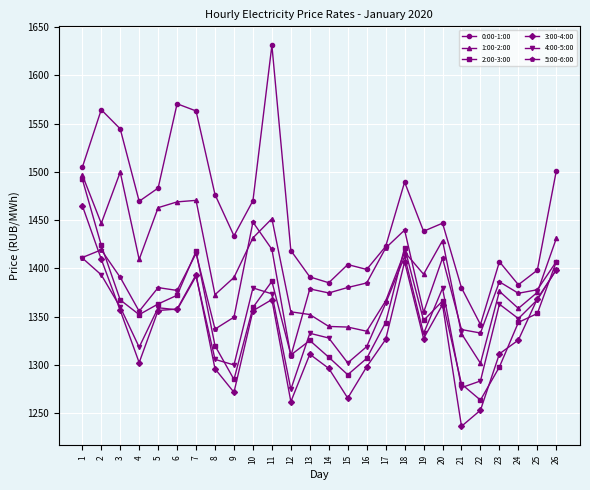

Which series has the largest total across all categories?

0:00-1:00